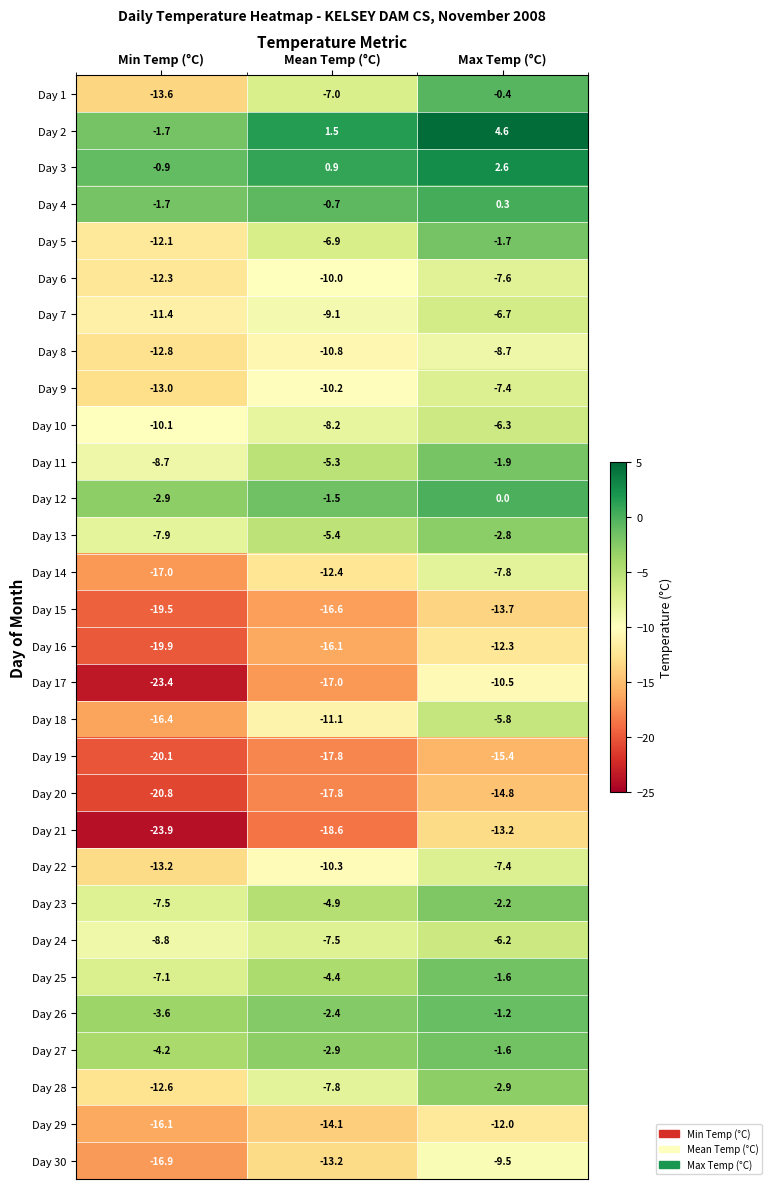

What is the total value across all series at Max Temp (°C)?

-174.1